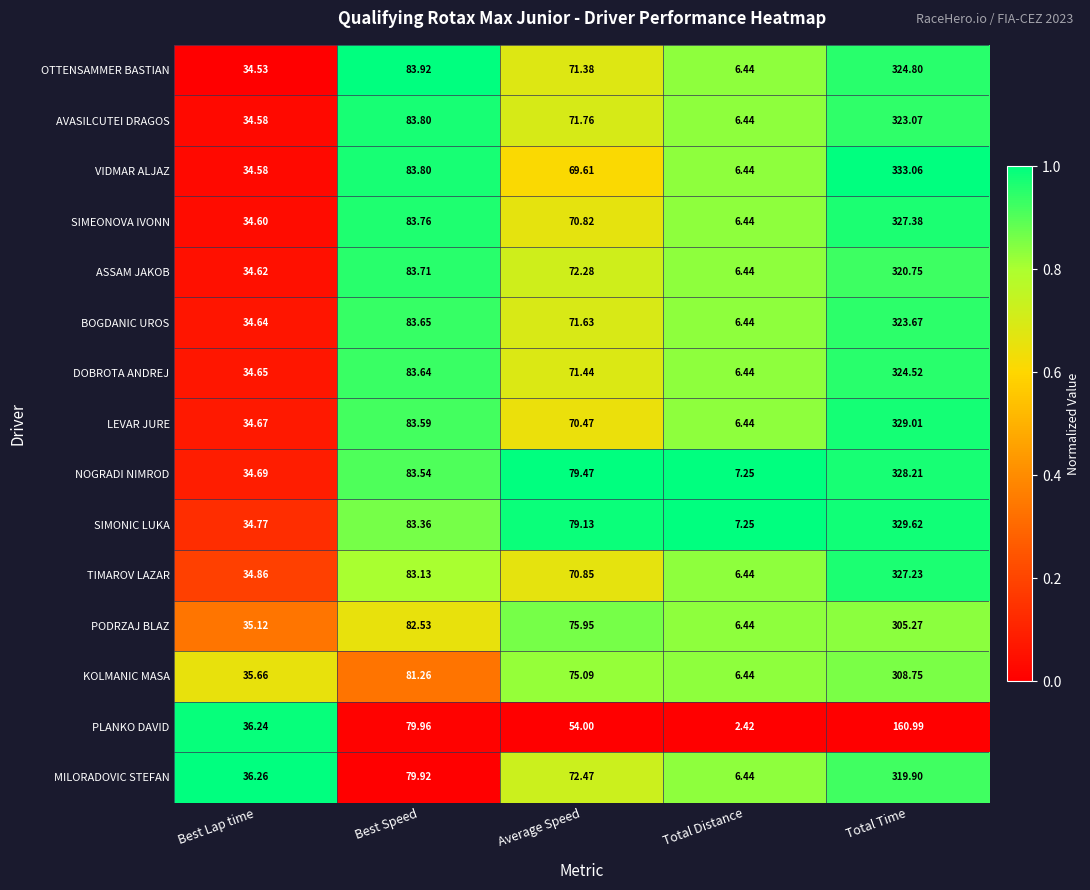

Rank the categories by MILORADOVIC STEFAN value from highest to lowest.

Total Time, Best Speed, Average Speed, Best Lap time, Total Distance